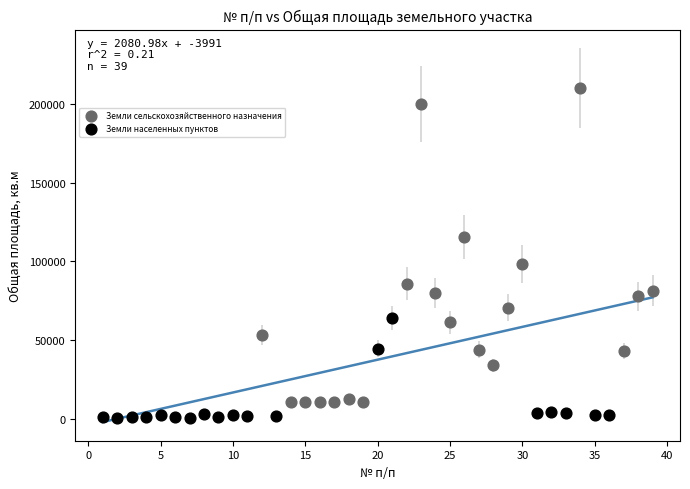

Which series contains the highest Y value?

Земли сельскохозяйственного назначения